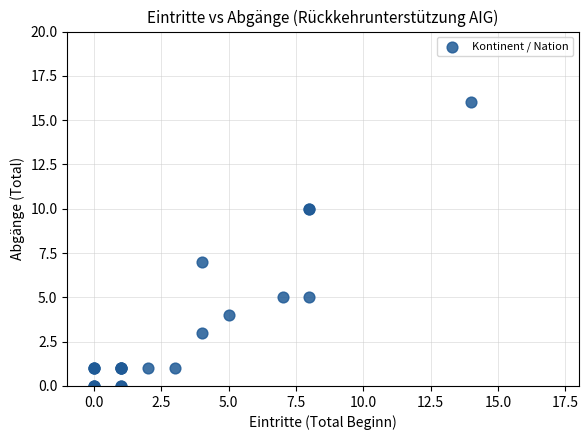

What Y value in the scatter plot is closest to 8?

7